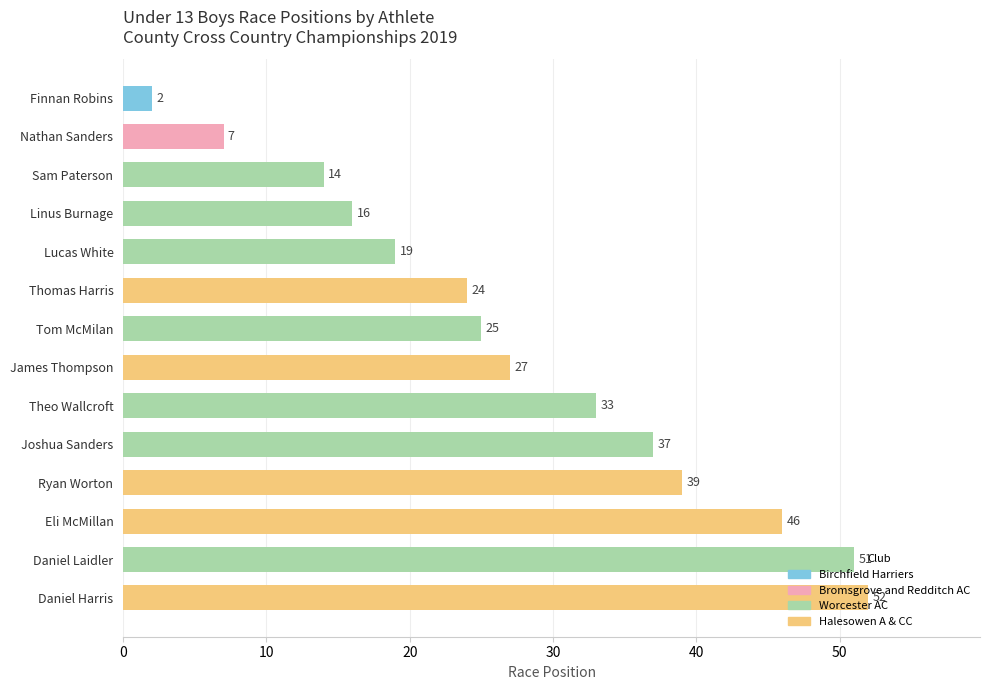

How many data points does each series have?

14